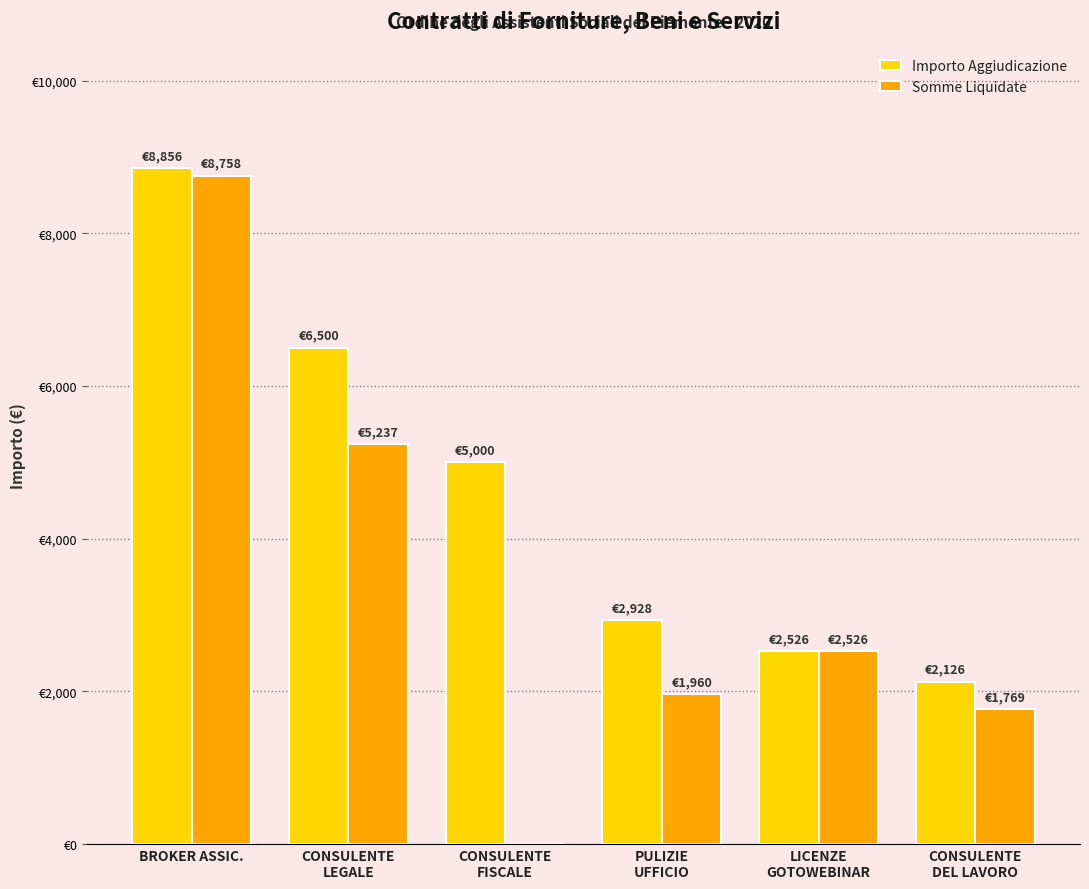

What are all the series names shown in the legend?

Importo Aggiudicazione, Somme Liquidate